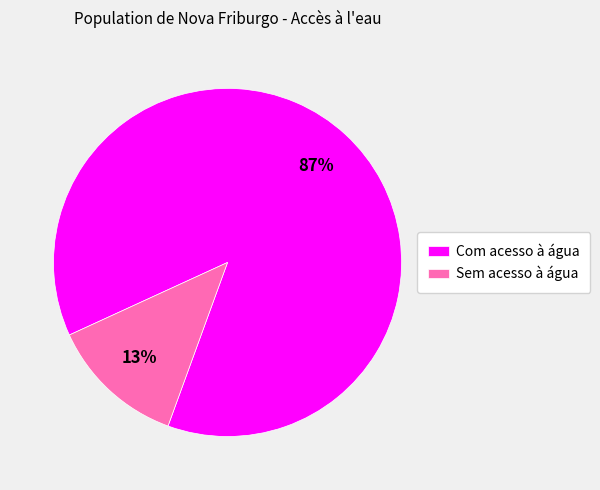

Is there a majority slice in this chart?

Yes